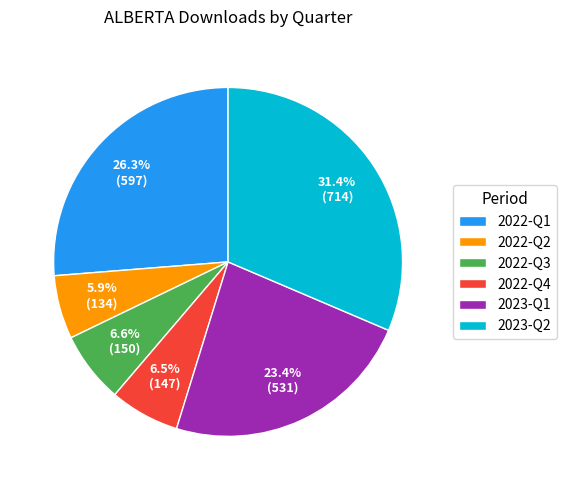

Is the sum of 2023-Q2 and 2022-Q3 greater than half?

No